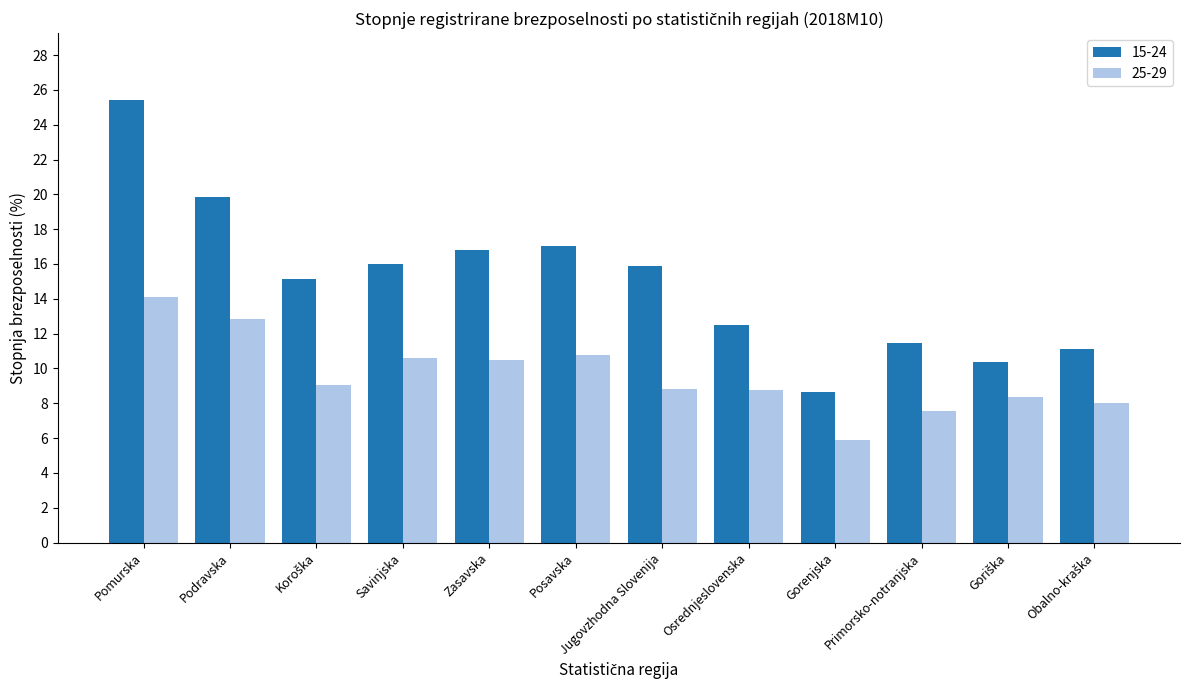

What is the difference between the highest and lowest values at Osrednjeslovenska?

3.7